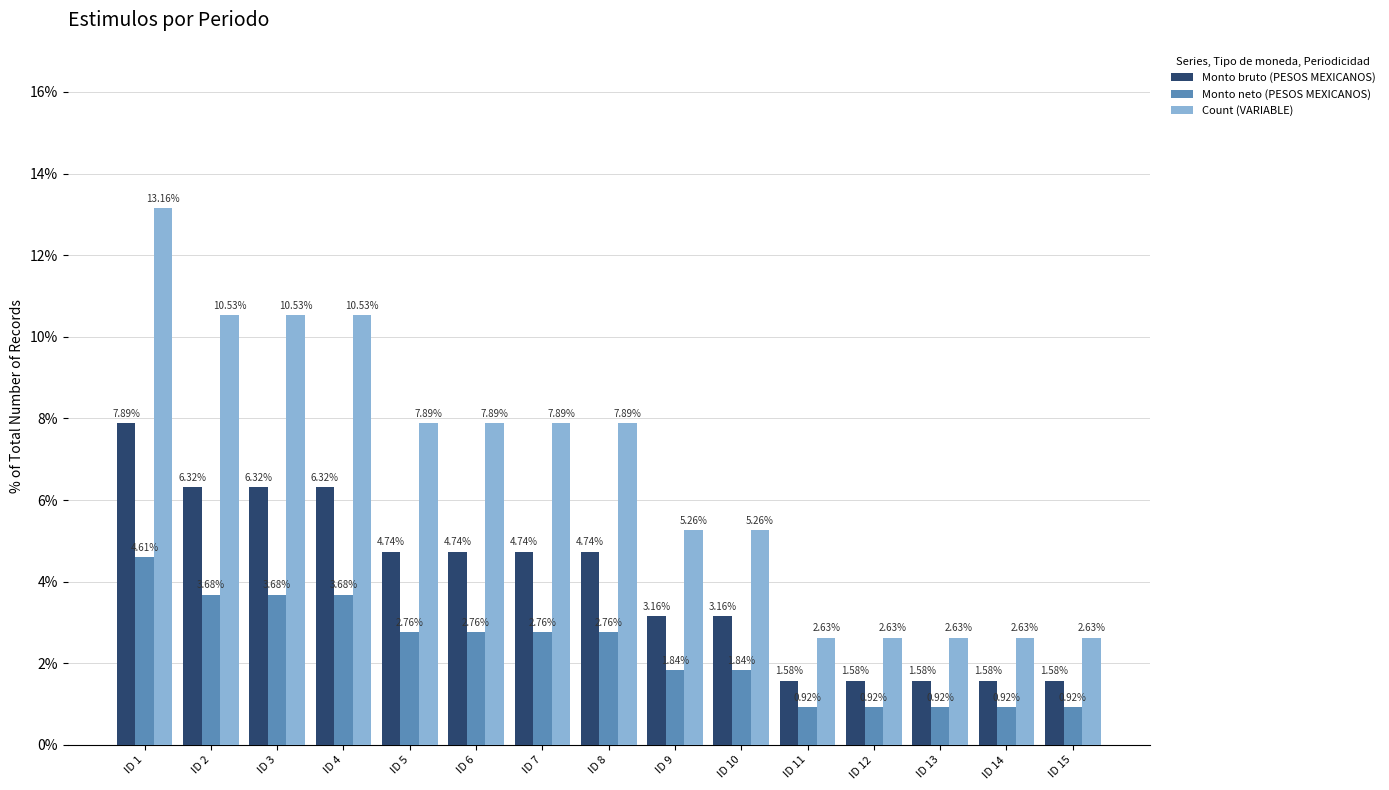

Are the bars grouped side by side (vs. stacked)?

Yes